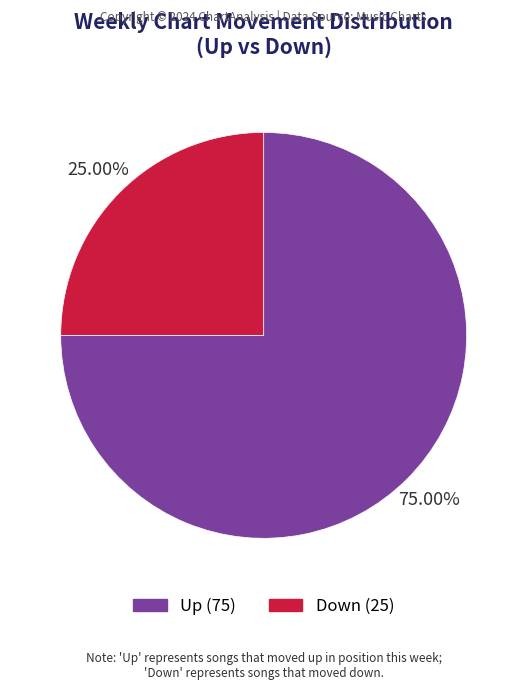

What is the ratio of the value at Up to the value at Down?

3.0